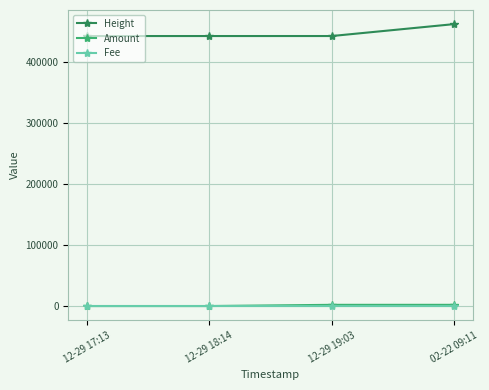

The value of Amount at 12-29 18:14 is 0.0. True or false?

True